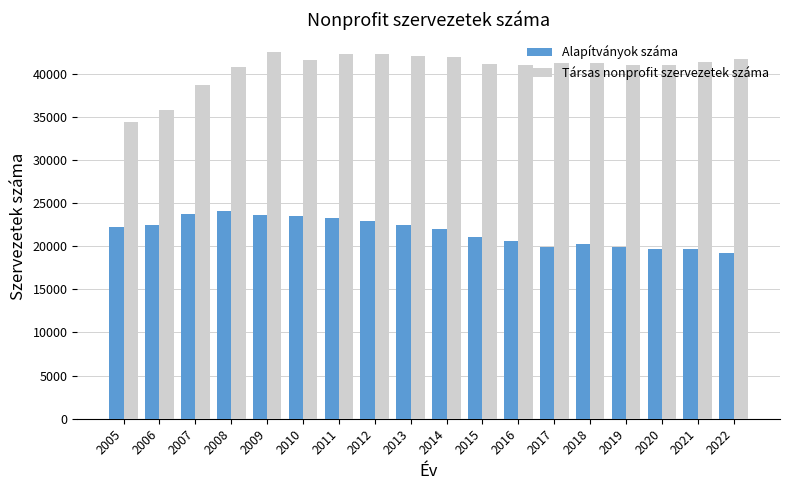

What is the value of the Társas nonprofit szervezetek száma bar at the 11th from the left?

41108